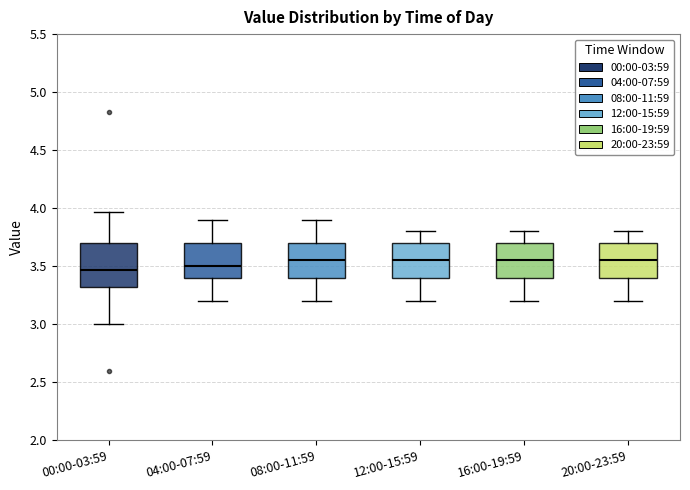

Where does the upper whisker of the box for 04:00-07:59 end on the y-axis? The values are not printed on the chart, so give them approximately, as read against the axis.

3.90